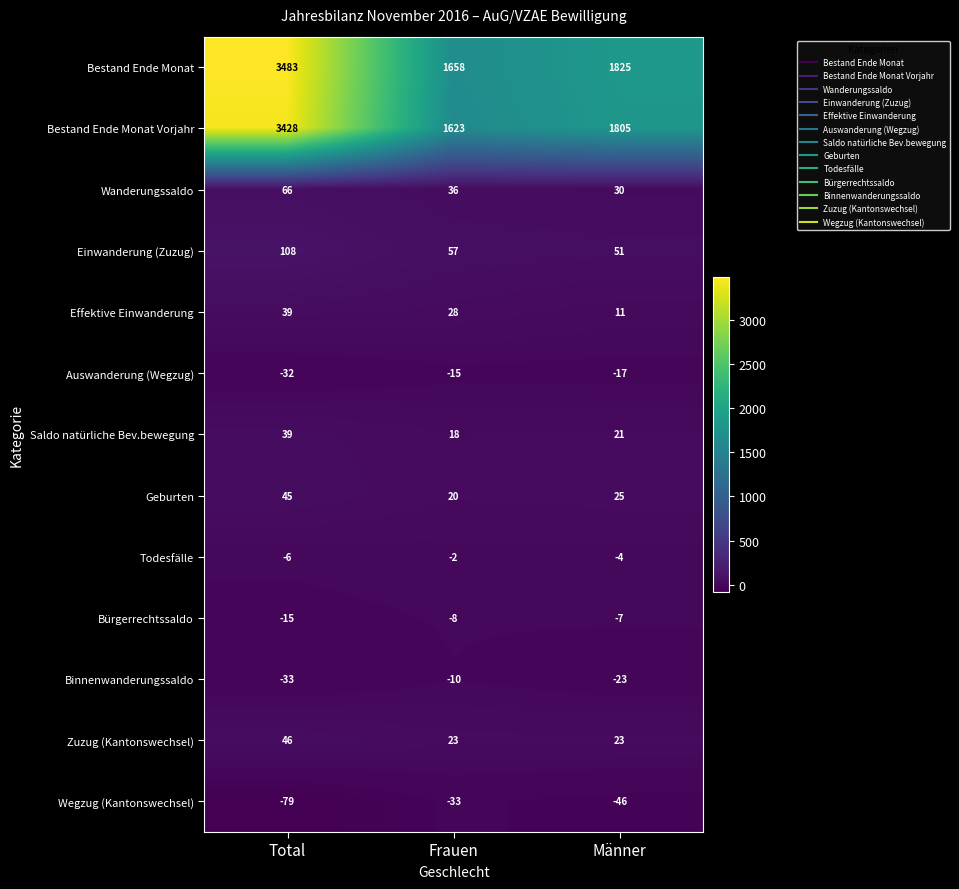

At Männer, list the series in order from smallest to largest.

Wegzug (Kantonswechsel), Binnenwanderungssaldo, Auswanderung (Wegzug), Bürgerrechtssaldo, Todesfälle, Effektive Einwanderung, Saldo natürliche Bev.bewegung, Zuzug (Kantonswechsel), Geburten, Wanderungssaldo, Einwanderung (Zuzug), Bestand Ende Monat Vorjahr, Bestand Ende Monat